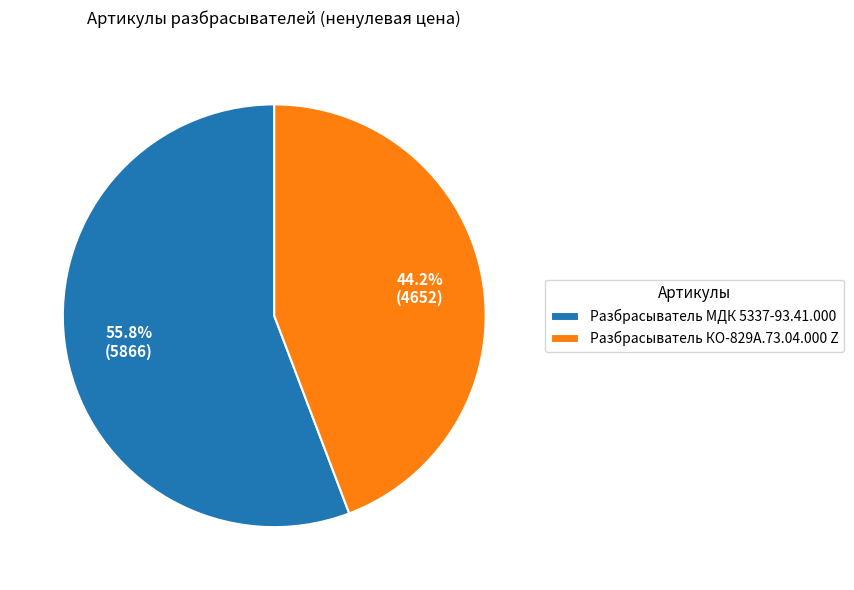

To the nearest percent, what portion does Разбрасыватель МДК 5337-93.41.000 represent?

56%